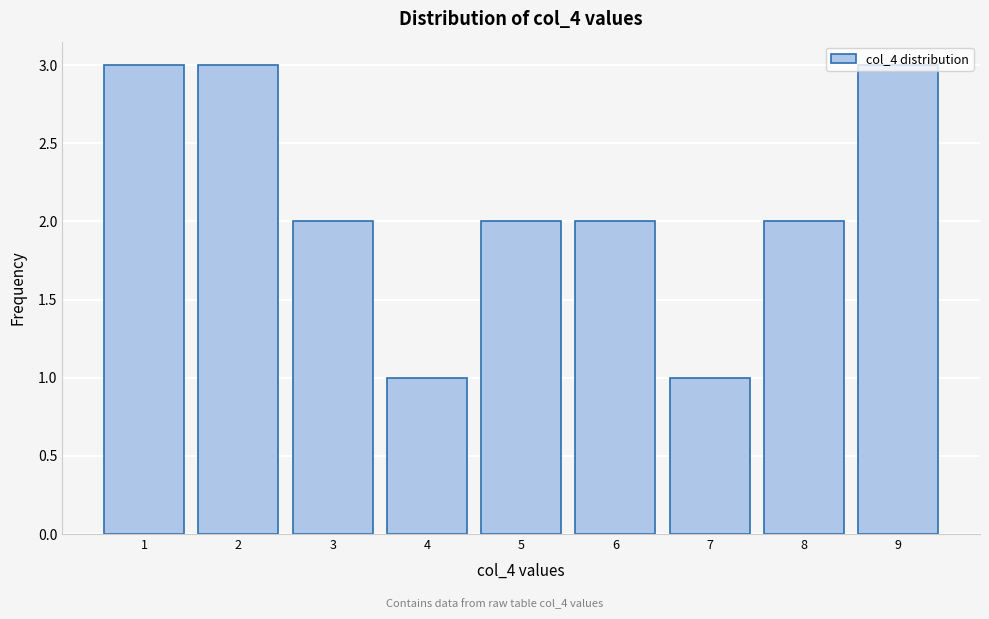

What is the ratio of the value at 9 to the value at 3?

1.5